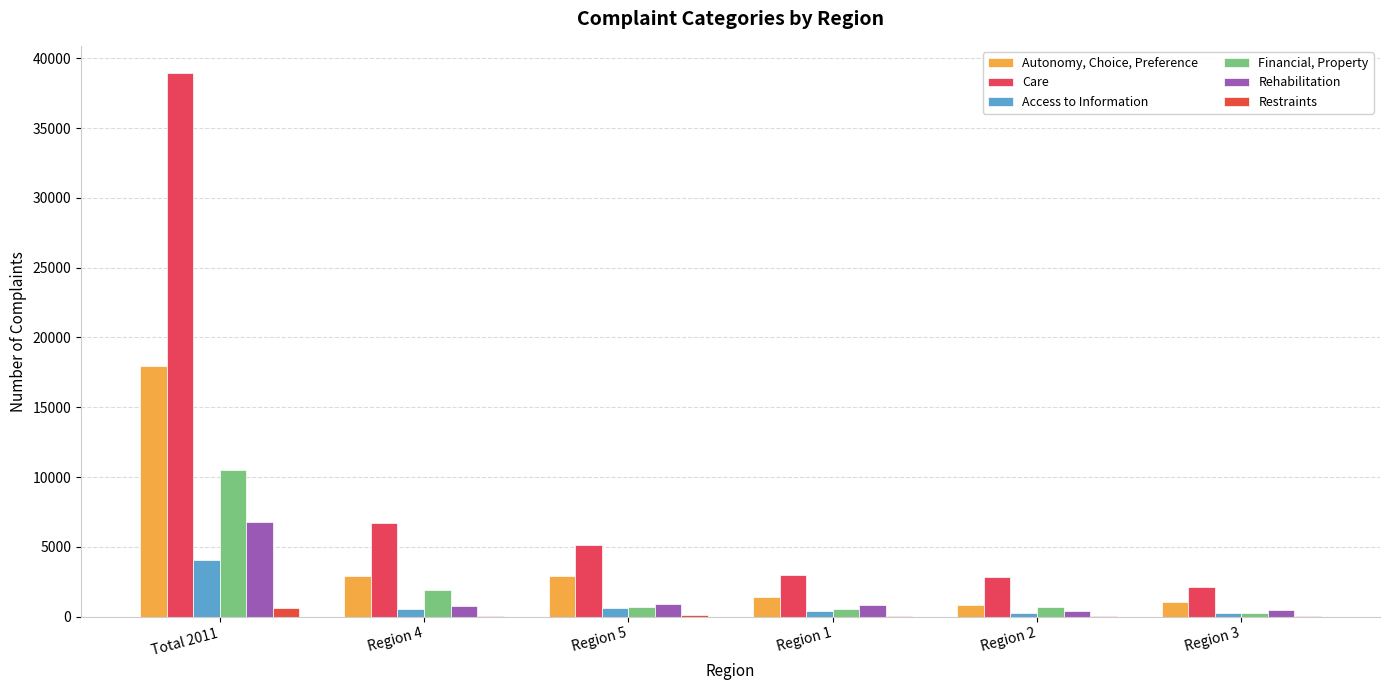

What is the value of the Rehabilitation bar at the 4th from the left?

837